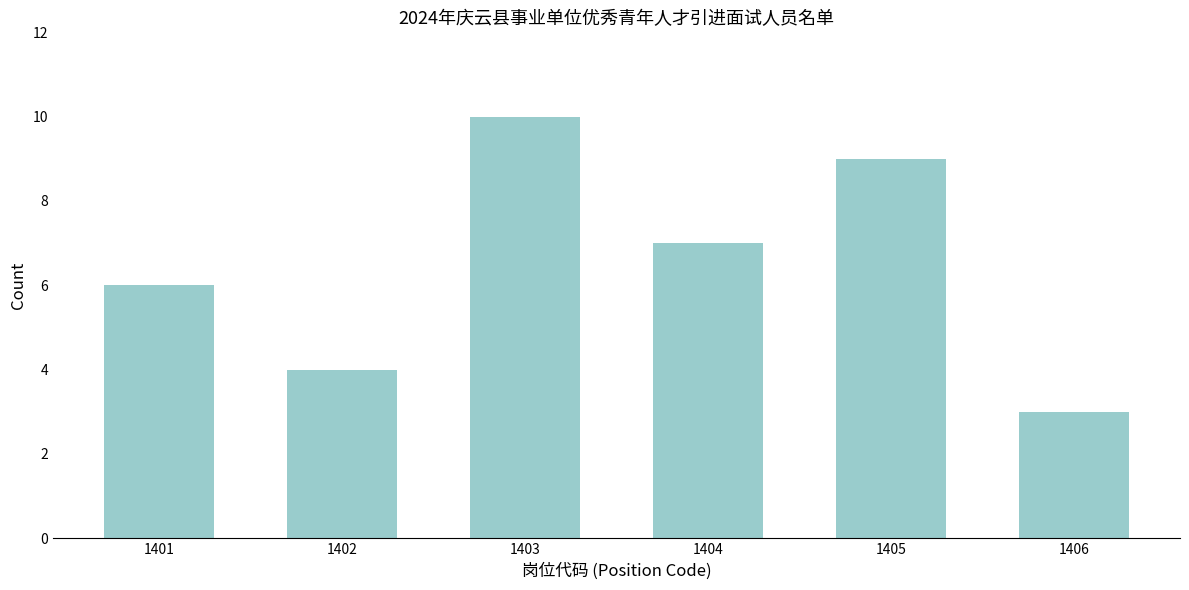

Reading left to right, extract all data points from this chart.

6	4	10	7	9	3